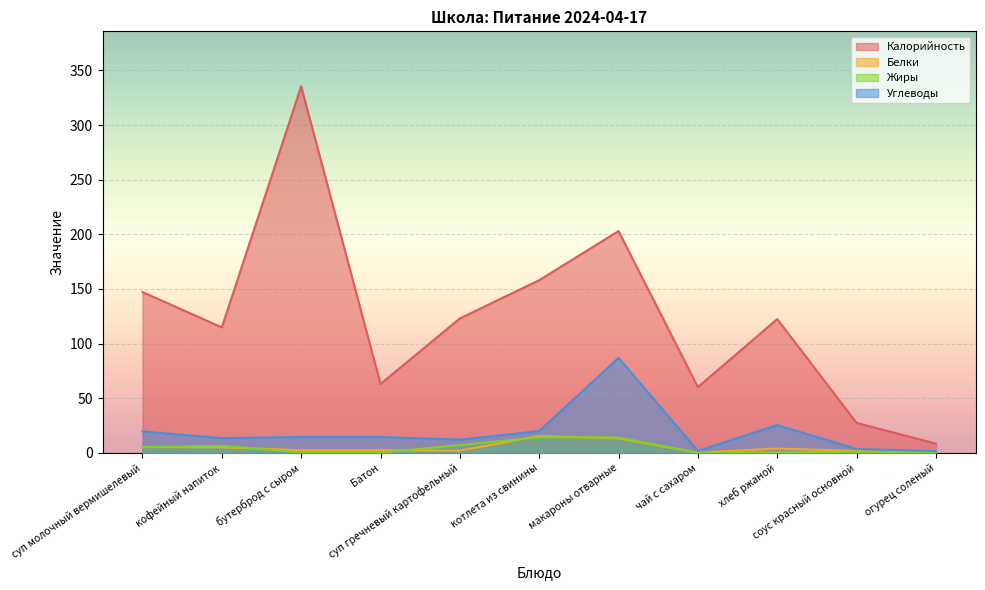

Which label corresponds to the largest value in the chart?

бутерброд с сыром